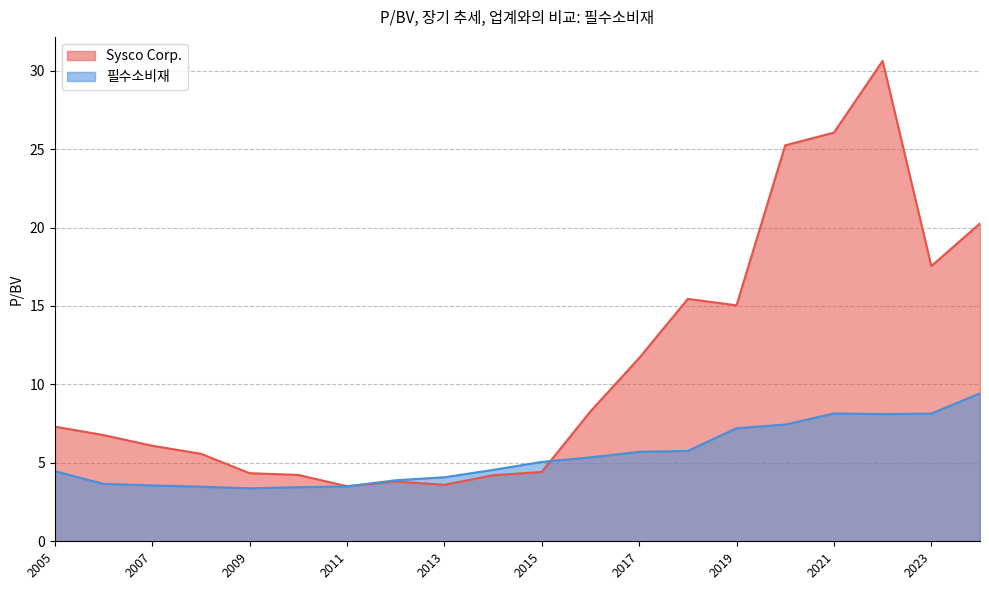

What is the difference between the maximum and minimum values in the 필수소비재 series?

6.0